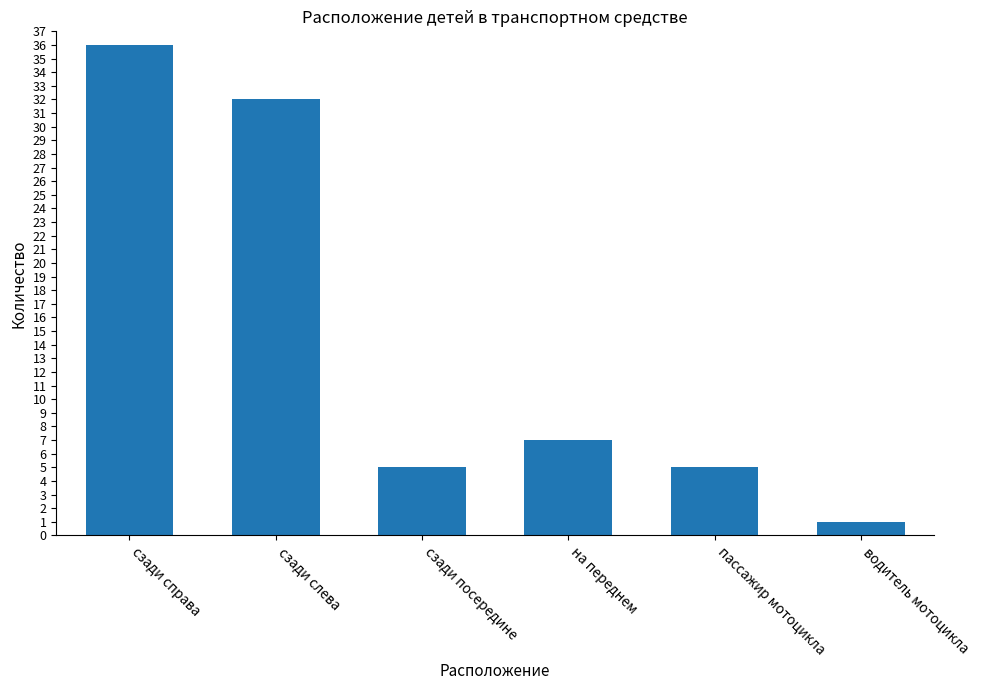

Approximately how many times larger is the value at на переднем compared to пассажир мотоцикла?

1.4